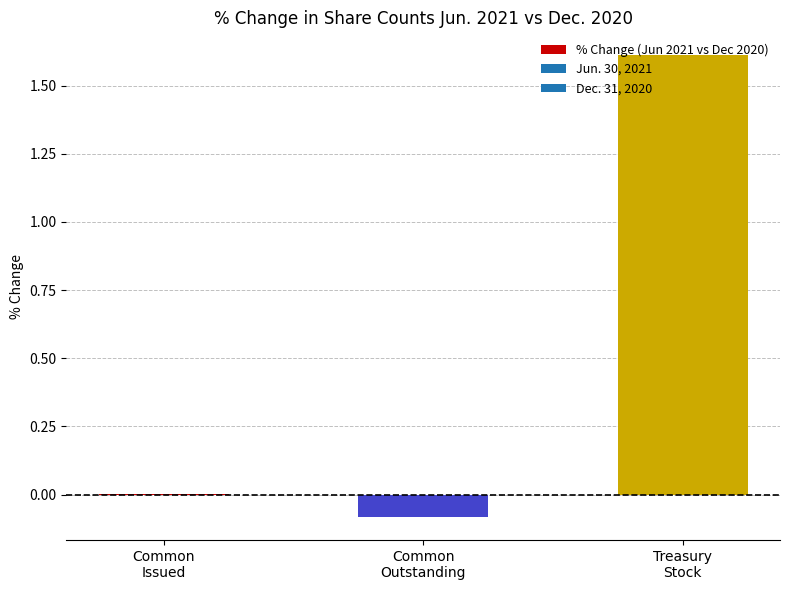

How many data points does each series have?

3